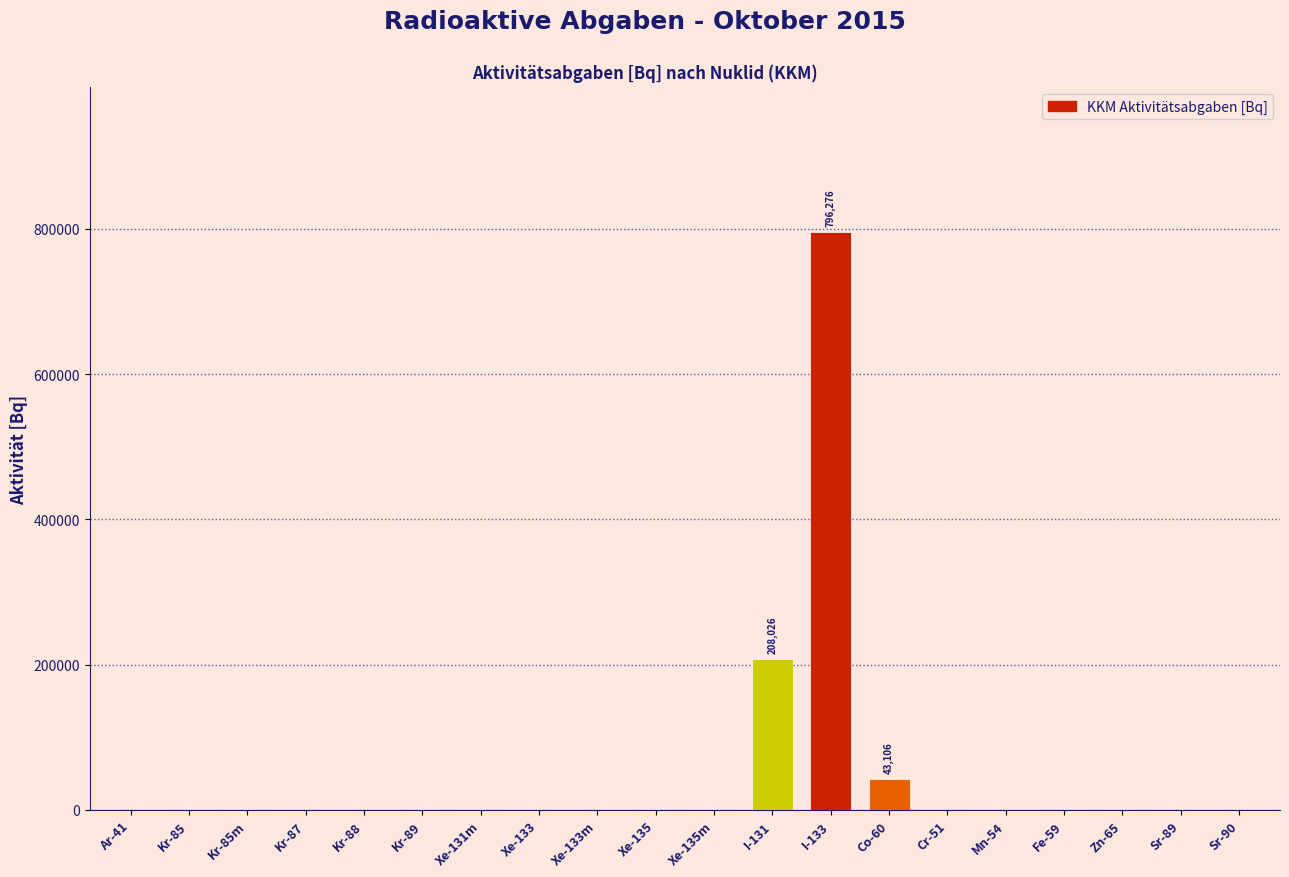

Reading left to right, extract all data points from this chart.

Ar-41=0.0	Kr-85=0.0	Kr-85m=0.0	Kr-87=0.0	Kr-88=0.0	Kr-89=0.0	Xe-131m=0.0	Xe-133=0.0	Xe-133m=0.0	Xe-135=0.0	Xe-135m=0.0	I-131=208026.5	I-133=796275.5	Co-60=43106.2	Cr-51=0.0	Mn-54=0.0	Fe-59=0.0	Zn-65=0.0	Sr-89=0.0	Sr-90=0.0